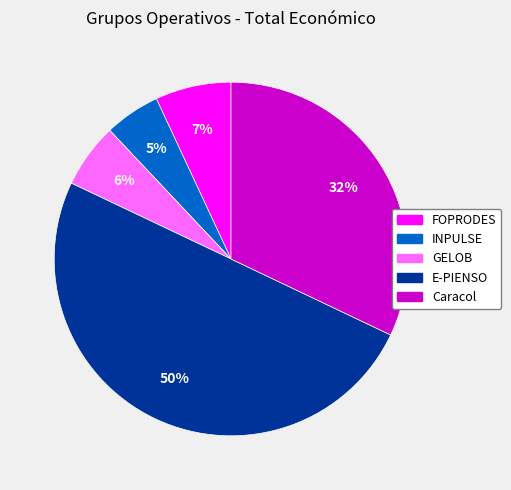

Is it true that FOPRODES is 7% of the pie?

True